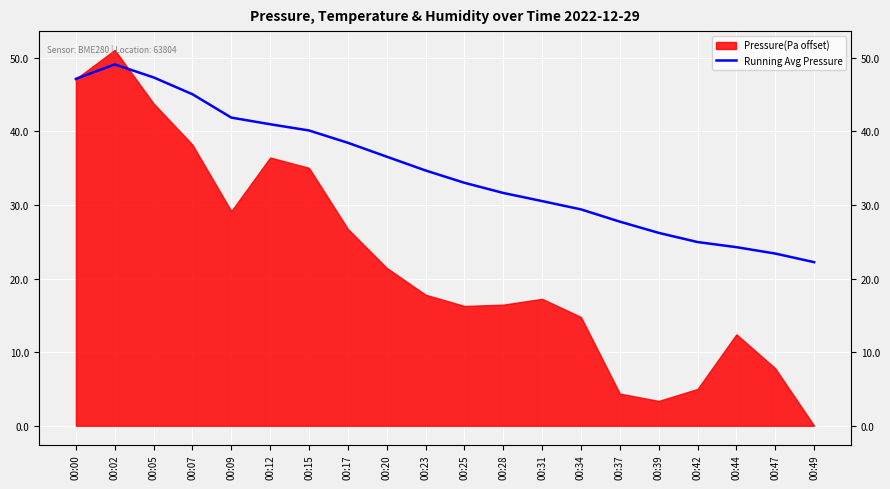

How many lines are shown in the chart?

1